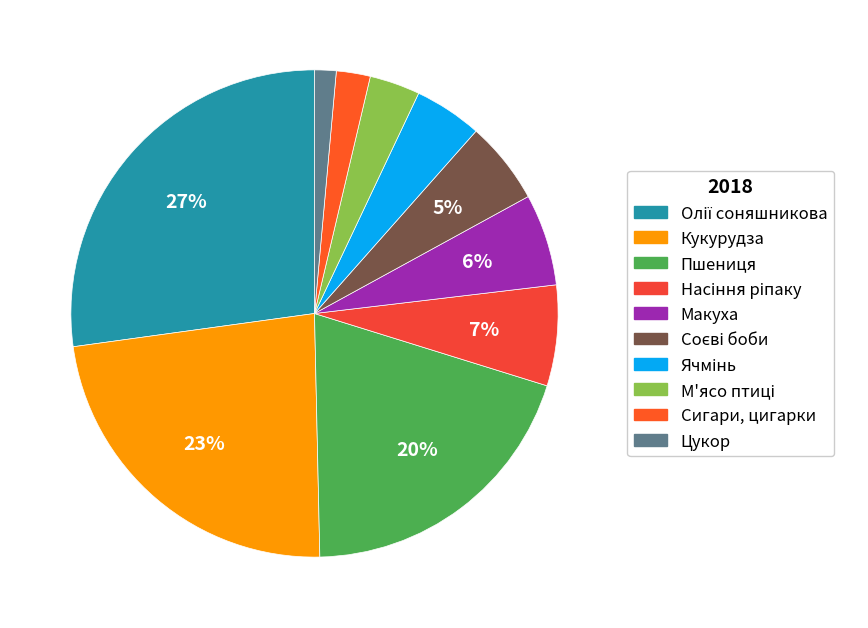

Does Кукурудза represent more than half of the total?

No